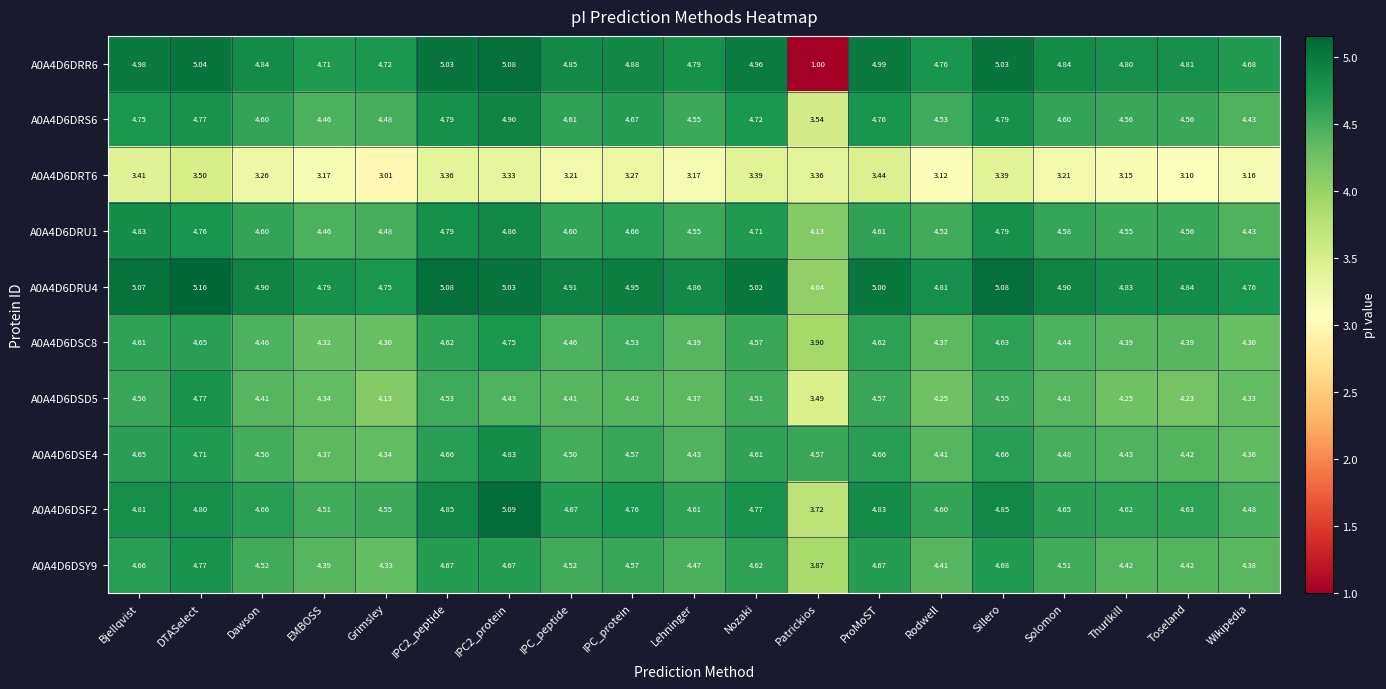

Which label corresponds to the largest value in the chart?

DTASelect